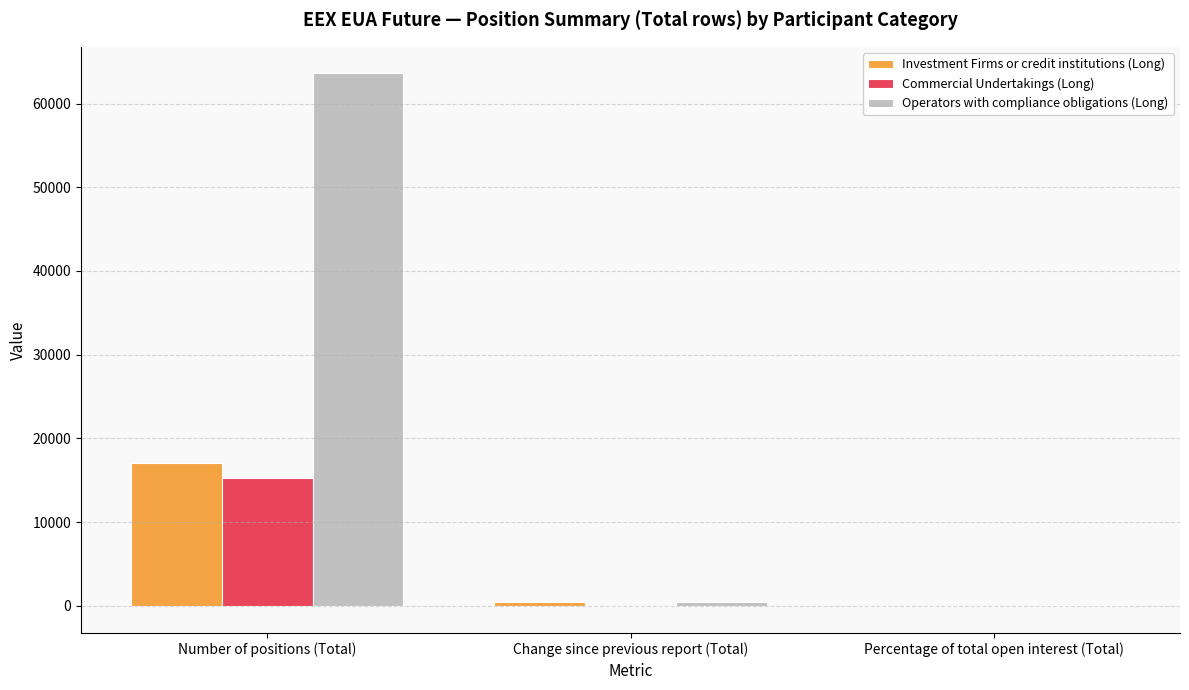

What is the sum of all Operators with compliance obligations (Long) values?

64116.2